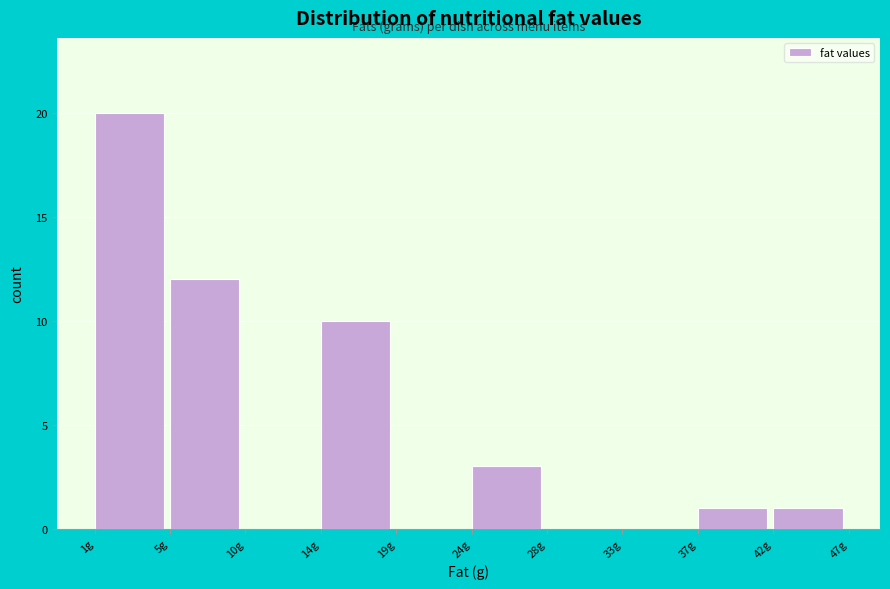

Reading left to right, transcribe all the data shown in this chart.

1g=20	5g=12	10g=0	14g=10	19g=0	24g=3	28g=0	33g=0	37g=1	42g=1